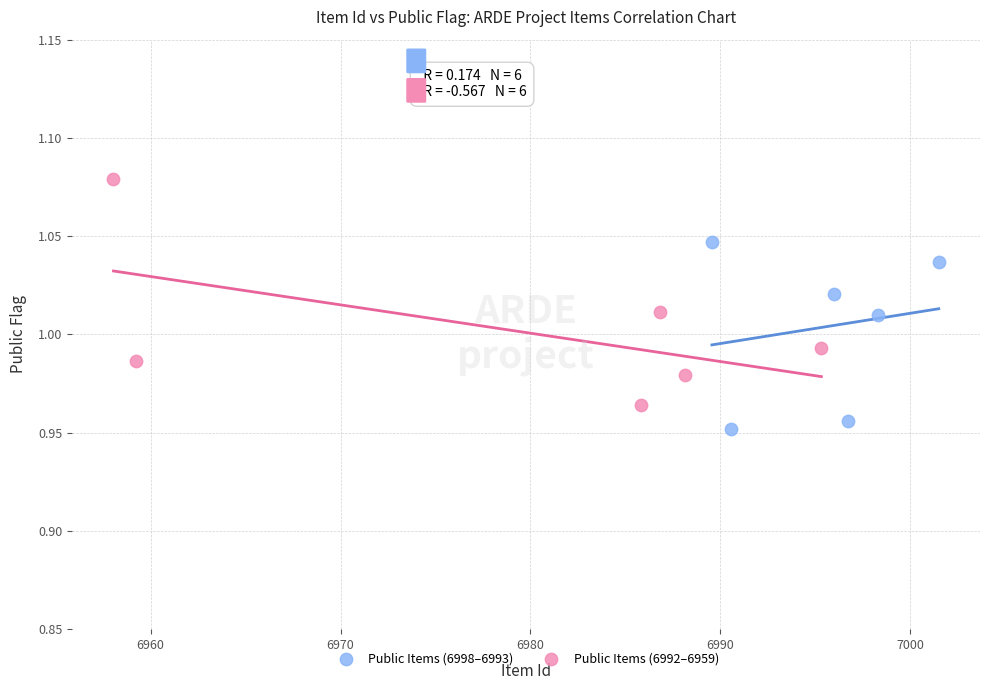

Which series reaches the maximum Y coordinate?

Public Items (6992–6959)